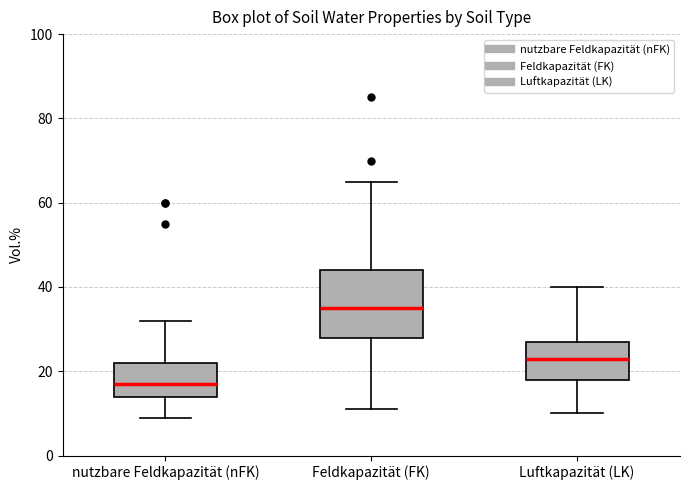

Reading left to right, transcribe this box plot: for each box, give where its median line is, the range the box spans, and where its two whiskers end, as read against the y-axis. The values are not printed on the chart, so give them approximately, as read against the axis.

nutzbare Feldkapazität (nFK): median 18, box 14 to 22, whiskers 10 to 32
Feldkapazität (FK): median 36, box 28 to 44, whiskers 12 to 66
Luftkapazität (LK): median 24, box 18 to 28, whiskers 10 to 40